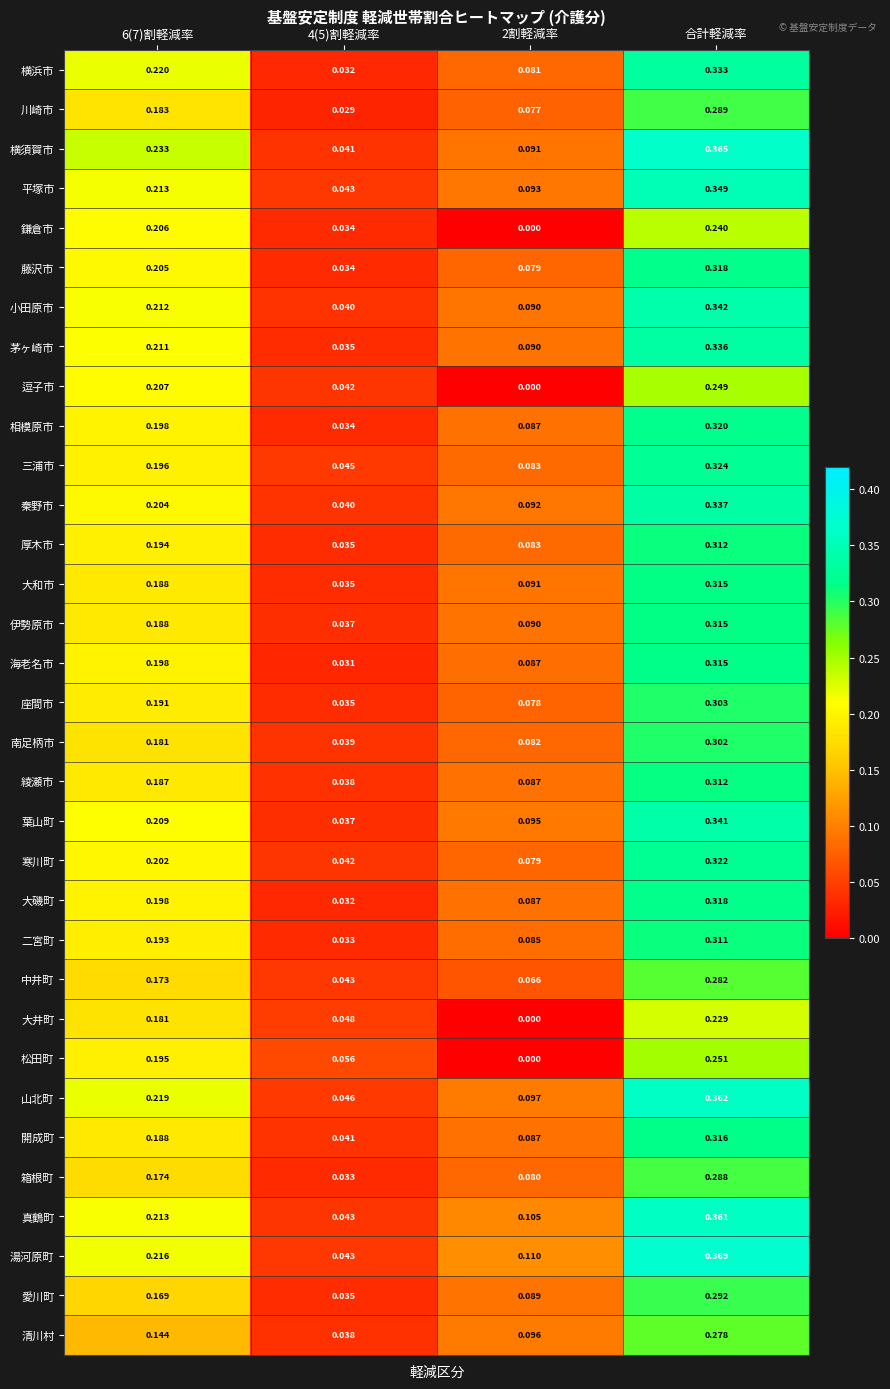

At which category is the sum across all series the highest?

合計軽減率